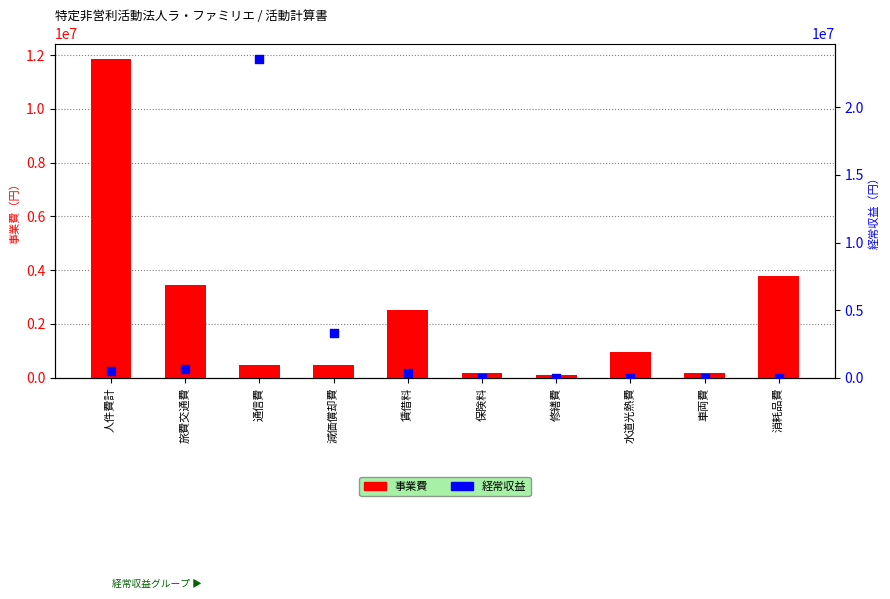

Which series contains the lowest Y value?

経常収益